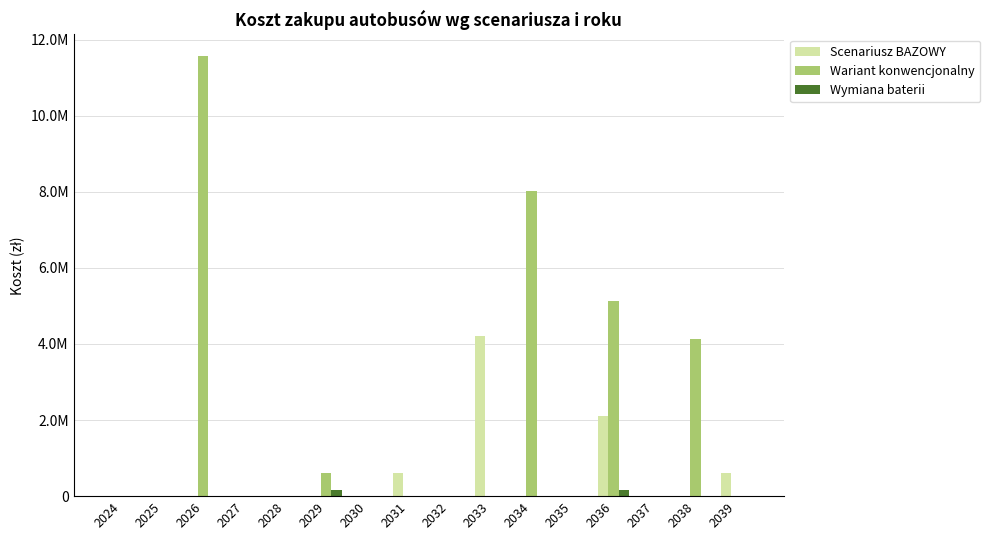

Rank the series by their maximum value, from lowest to highest.

Wymiana baterii, Scenariusz BAZOWY, Wariant konwencjonalny